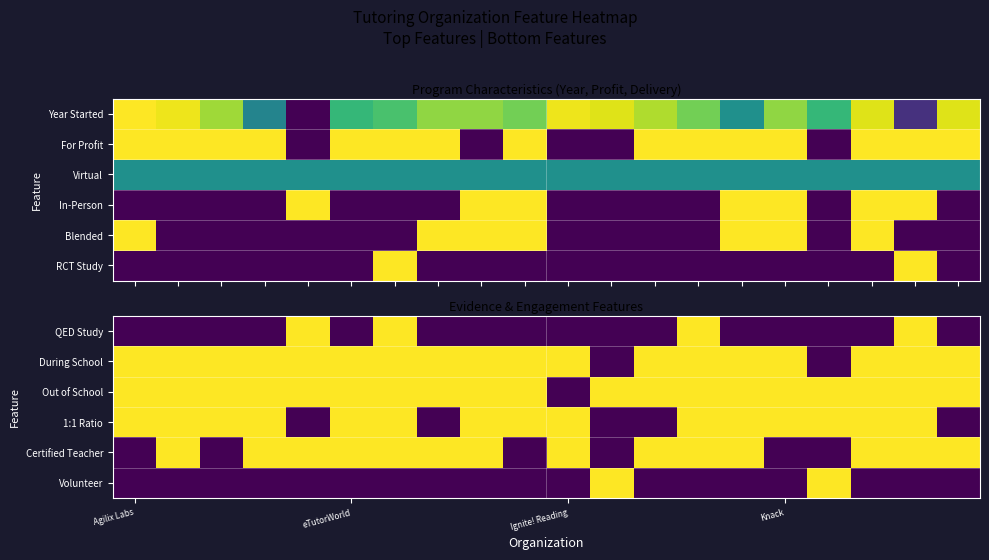

How many data points does each series have?

20